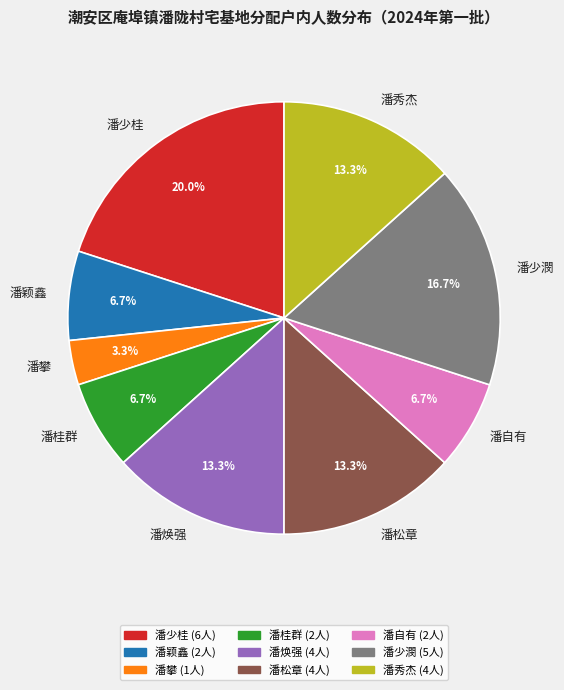

Which category has the biggest portion of the pie?

潘少桂